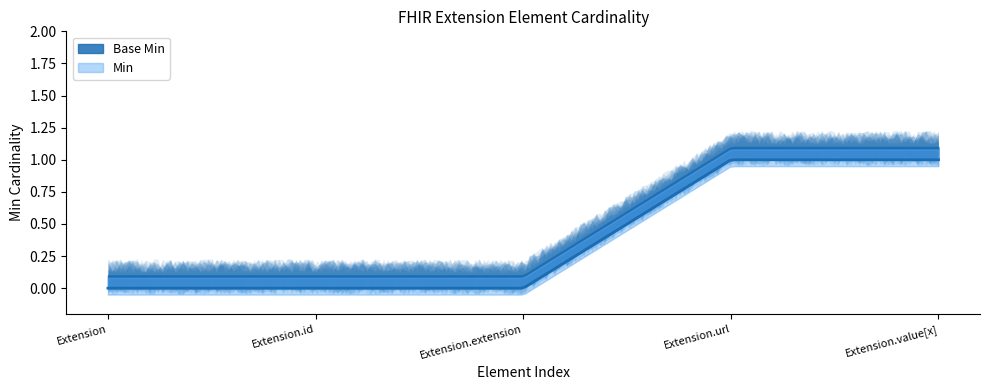

At which label is Base Min closest to 0?

Extension